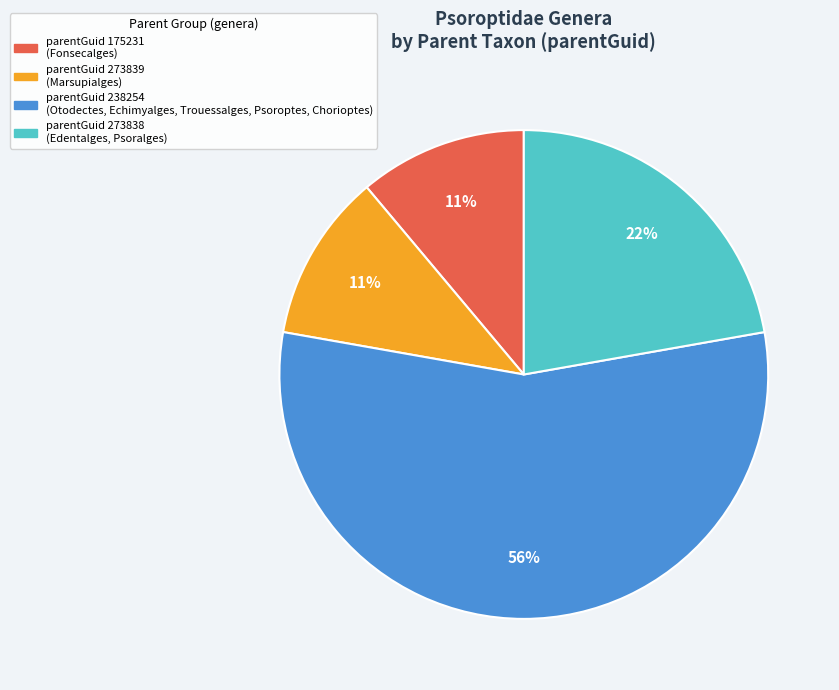

How many segments does this pie chart have?

4